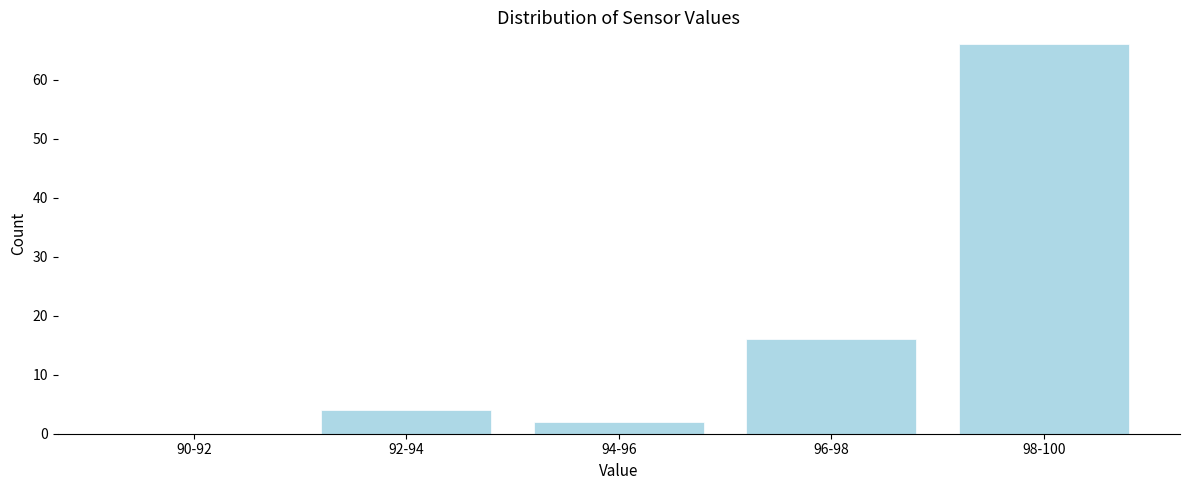

Reading left to right, what are all the values shown in this chart?

90-92=0	92-94=4	94-96=2	96-98=16	98-100=66